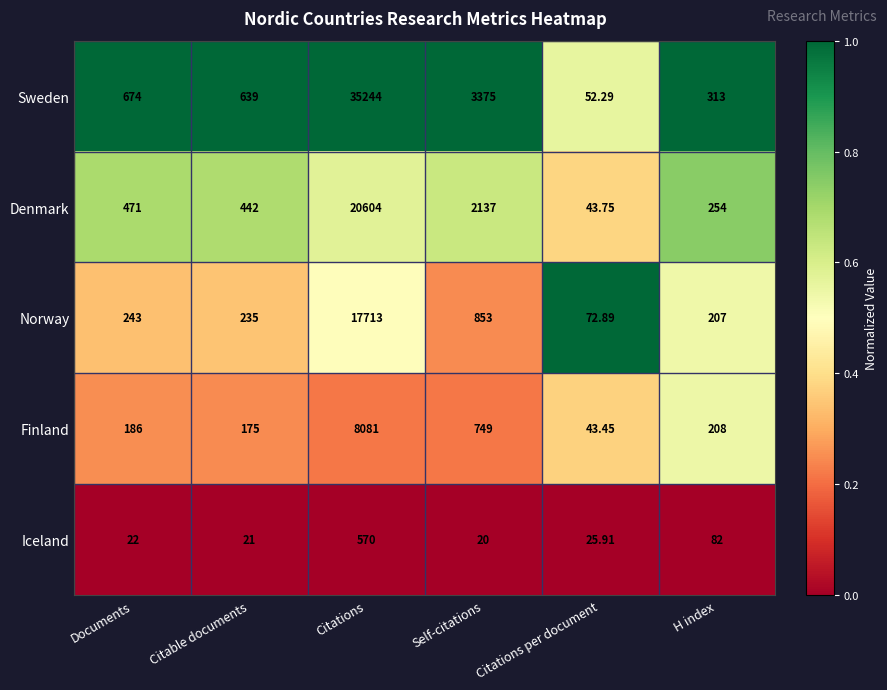

Where does the Finland series first go above 208?

Citations